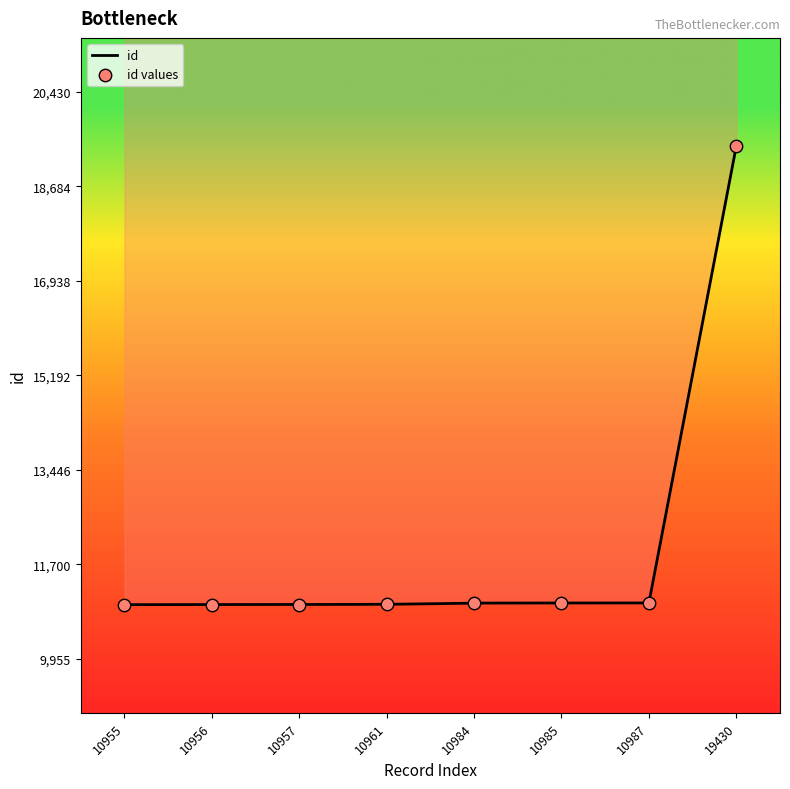

What is the change in value from 10957 to 19430?

+8473